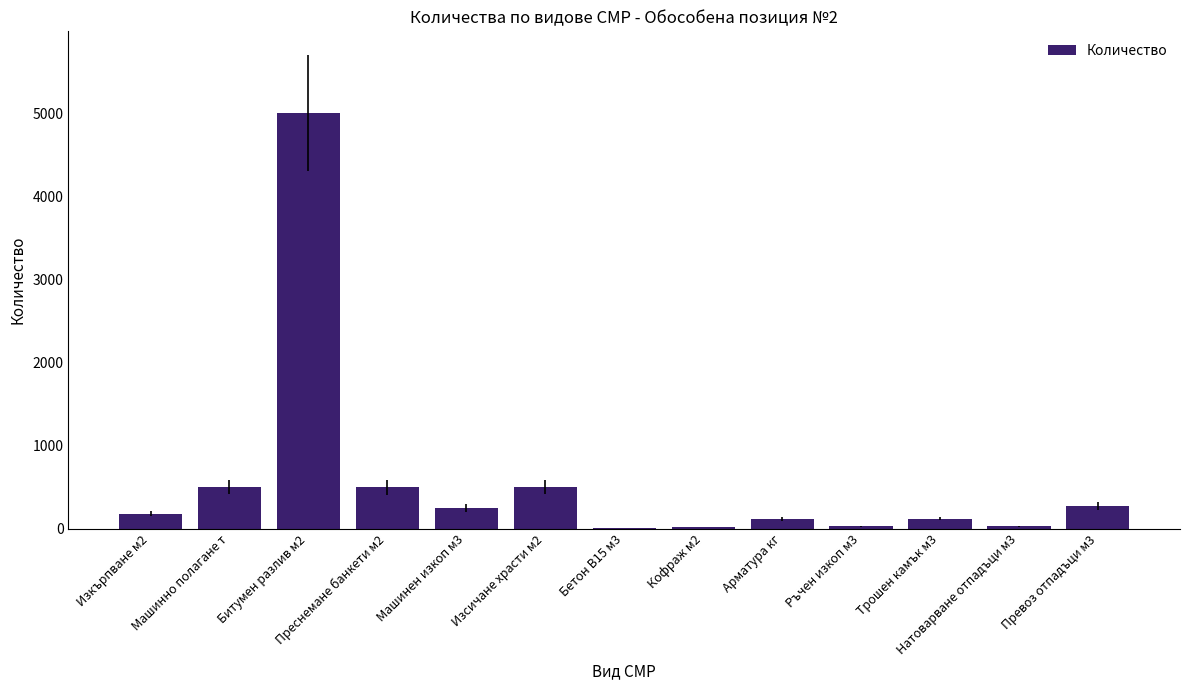

What is the approximate value at Преснемане банкети м2, to the nearest 100?

500